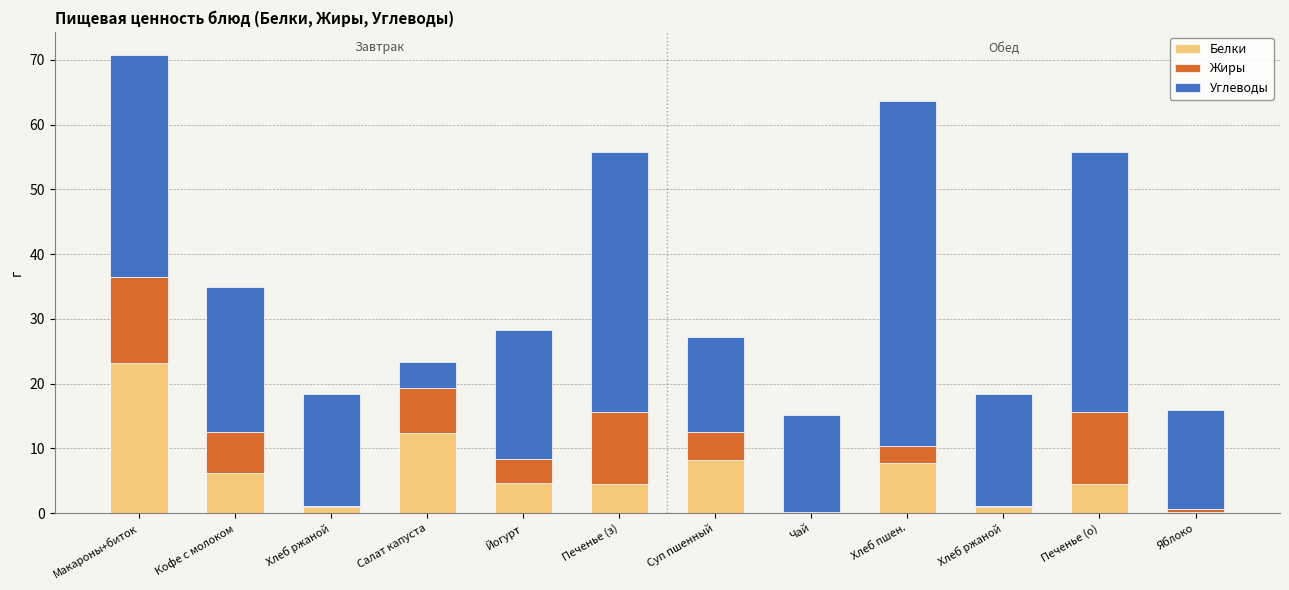

What is the difference between the Углеводы values at Суп пшенный and Хлеб ржаной?

2.7